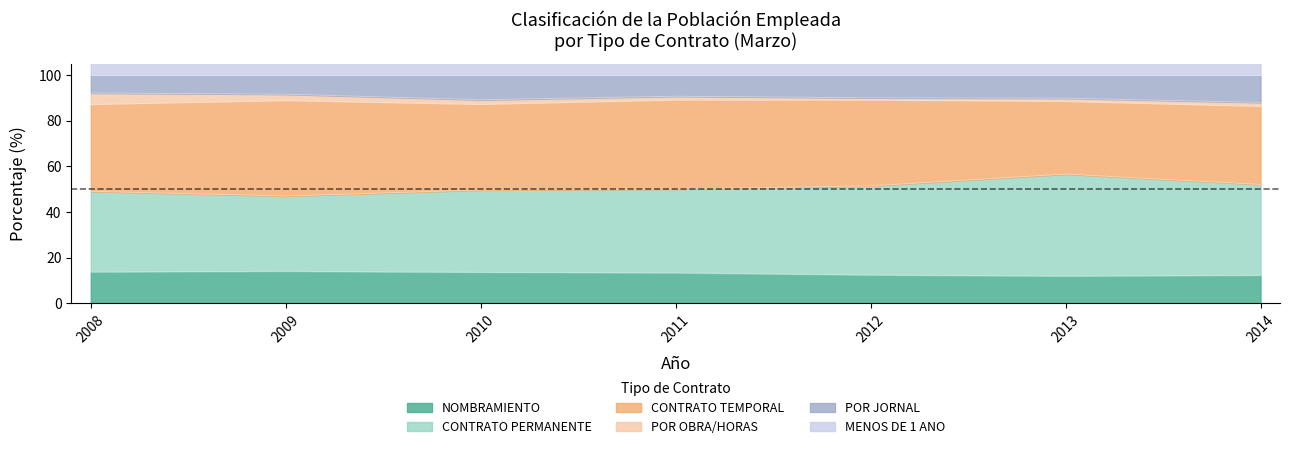

The POR JORNAL series shows 90.0 at 2012. True or false?

True